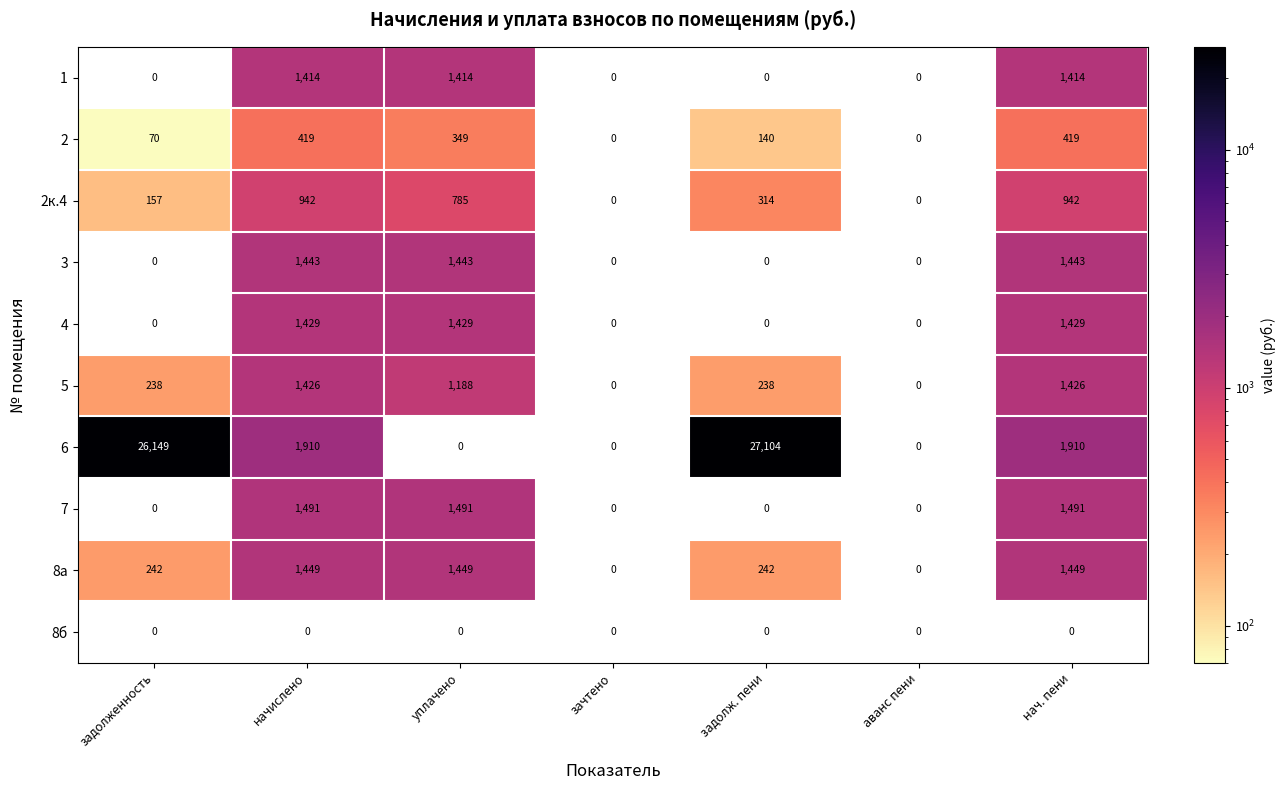

At начислено, list the series in order from largest to smallest.

6, 7, 8а, 3, 4, 5, 1, 2к.4, 2, 8б